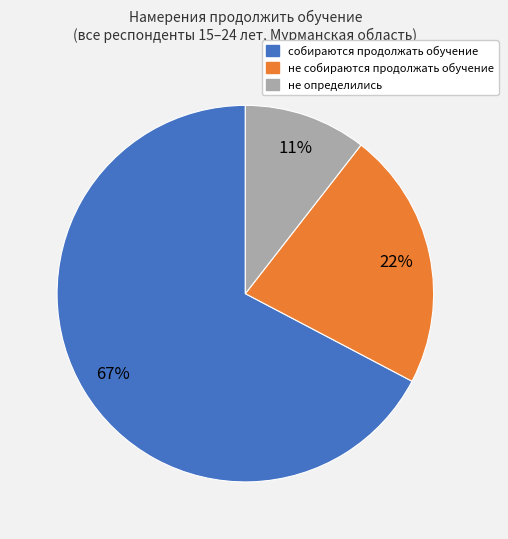

To the nearest percent, what is the average slice percentage?

33%